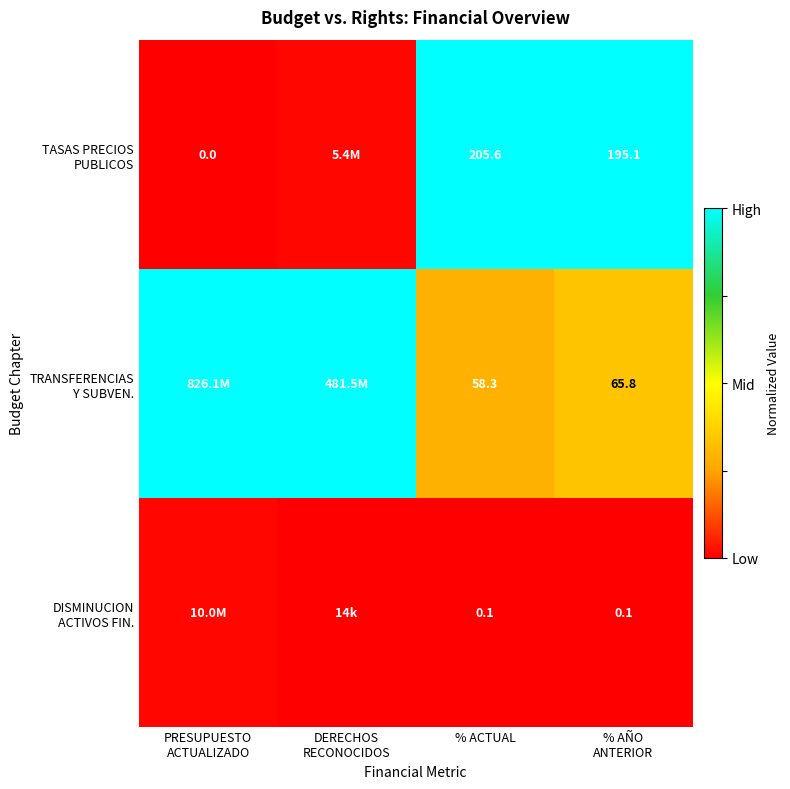

At which category does the chart reach its minimum across all series?

PRESUPUESTO
ACTUALIZADO